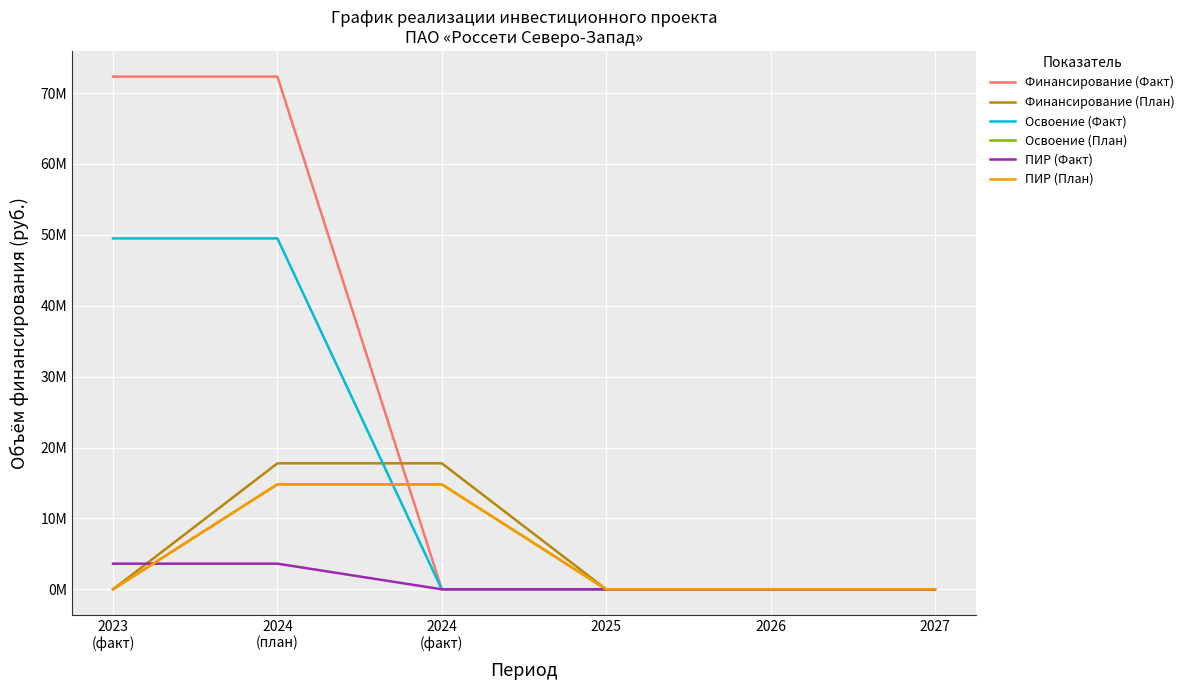

What is the difference between the Освоение (Факт) values at 2024
(факт) and 2023
(факт)?

49499886